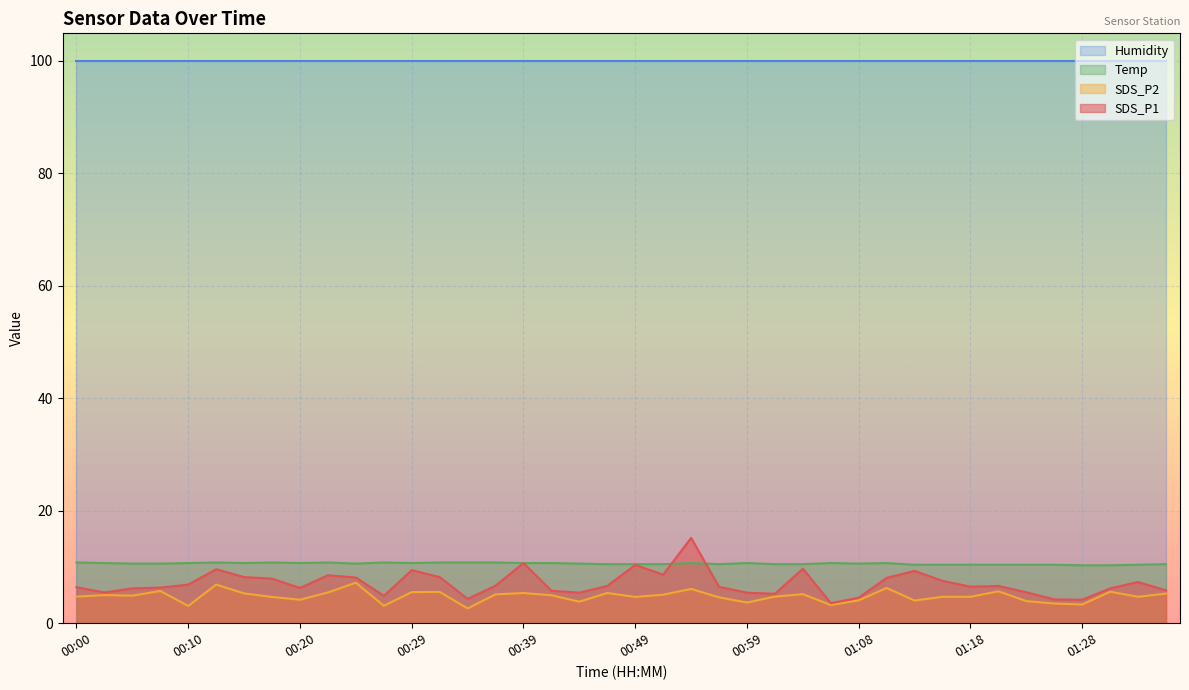

What is the average value of the SDS_P2 series?

4.8